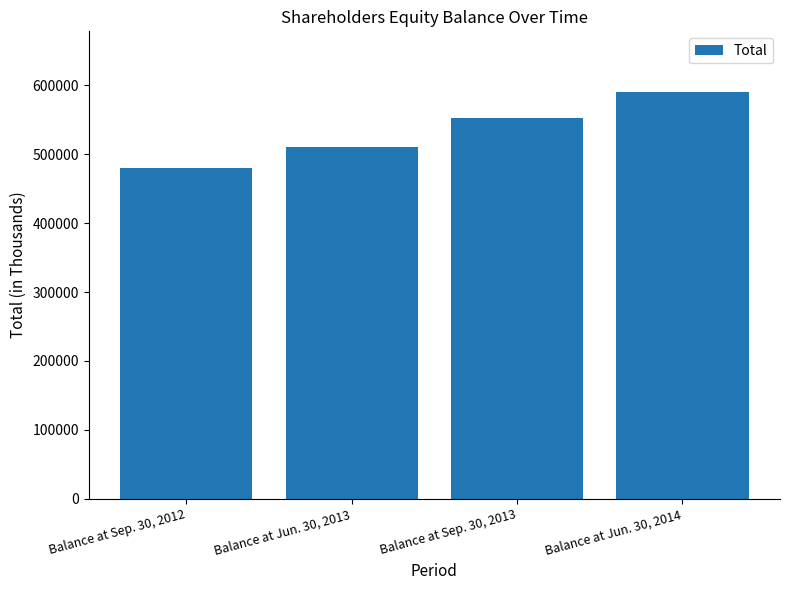

What is the difference between the maximum and minimum values?

109273